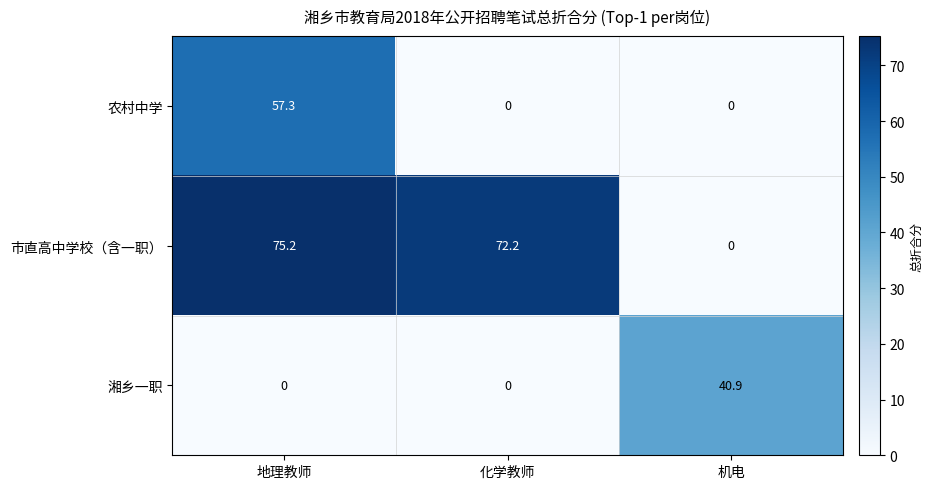

Which series has the largest range (max minus min)?

市直高中学校（含一职）